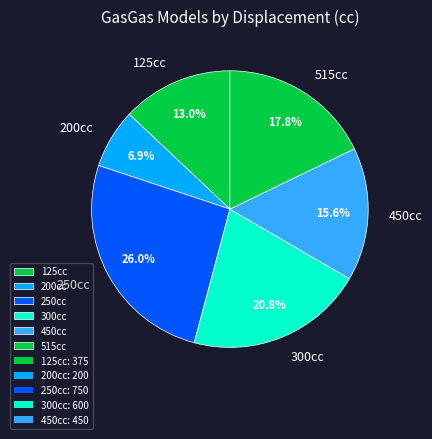

Is there a majority slice in this chart?

No